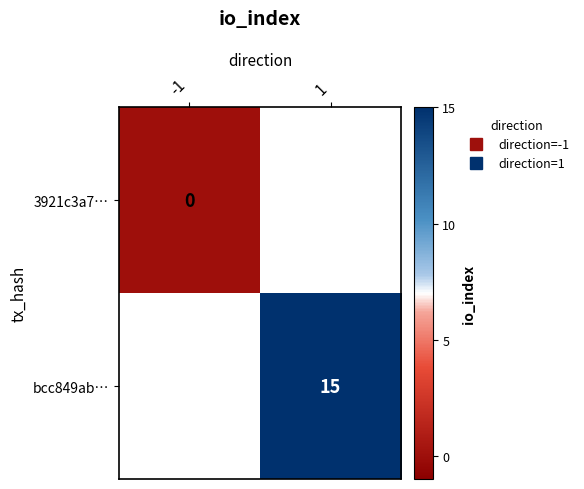

Rank the series by their average value, from lowest to highest.

3921c3a7…, bcc849ab…